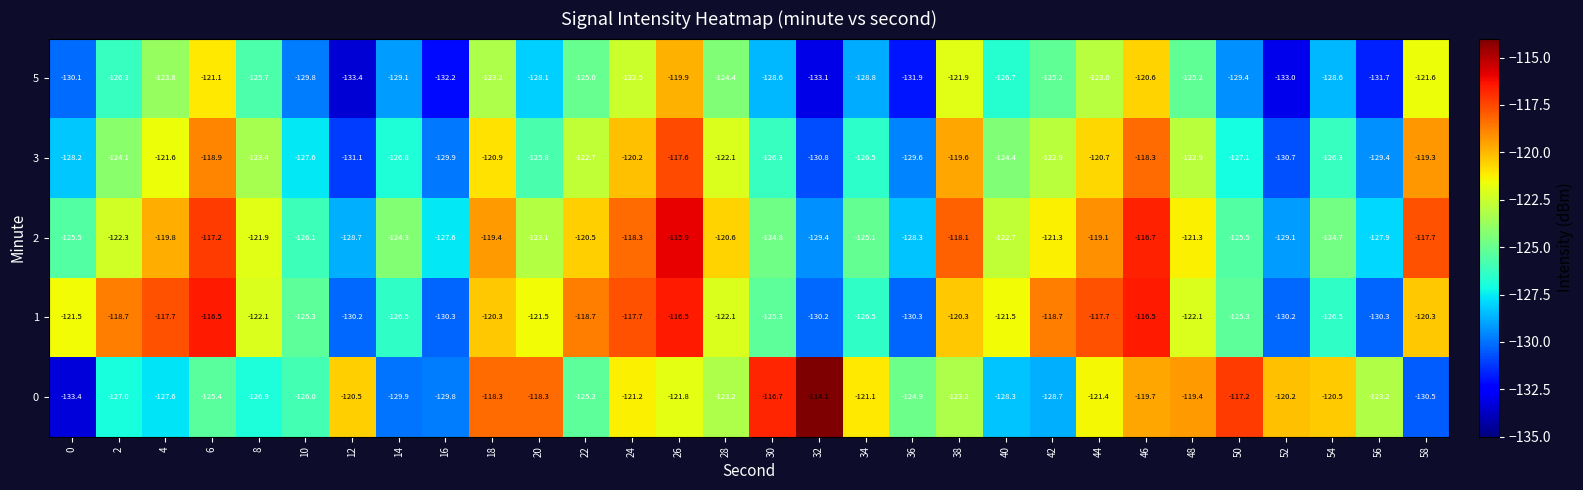

What is the minimum value shown in the chart?

-133.4